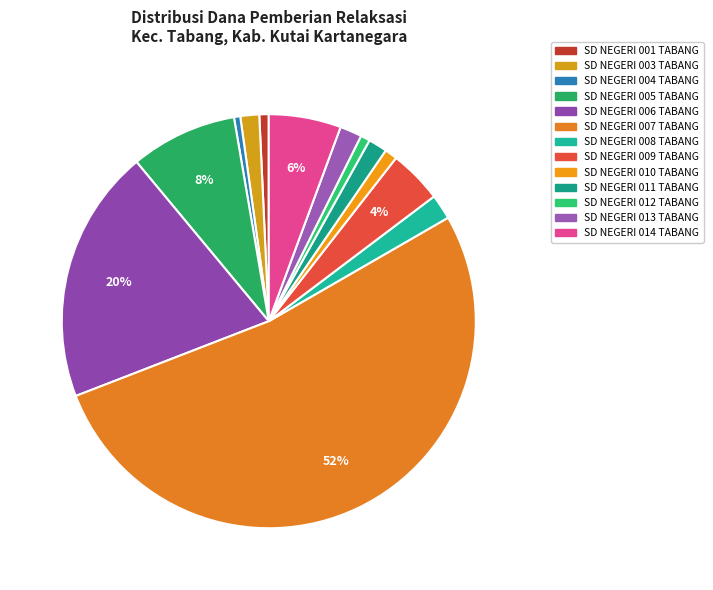

To the nearest percent, what is the combined percentage of SD NEGERI 008 TABANG and SD NEGERI 011 TABANG?

3%